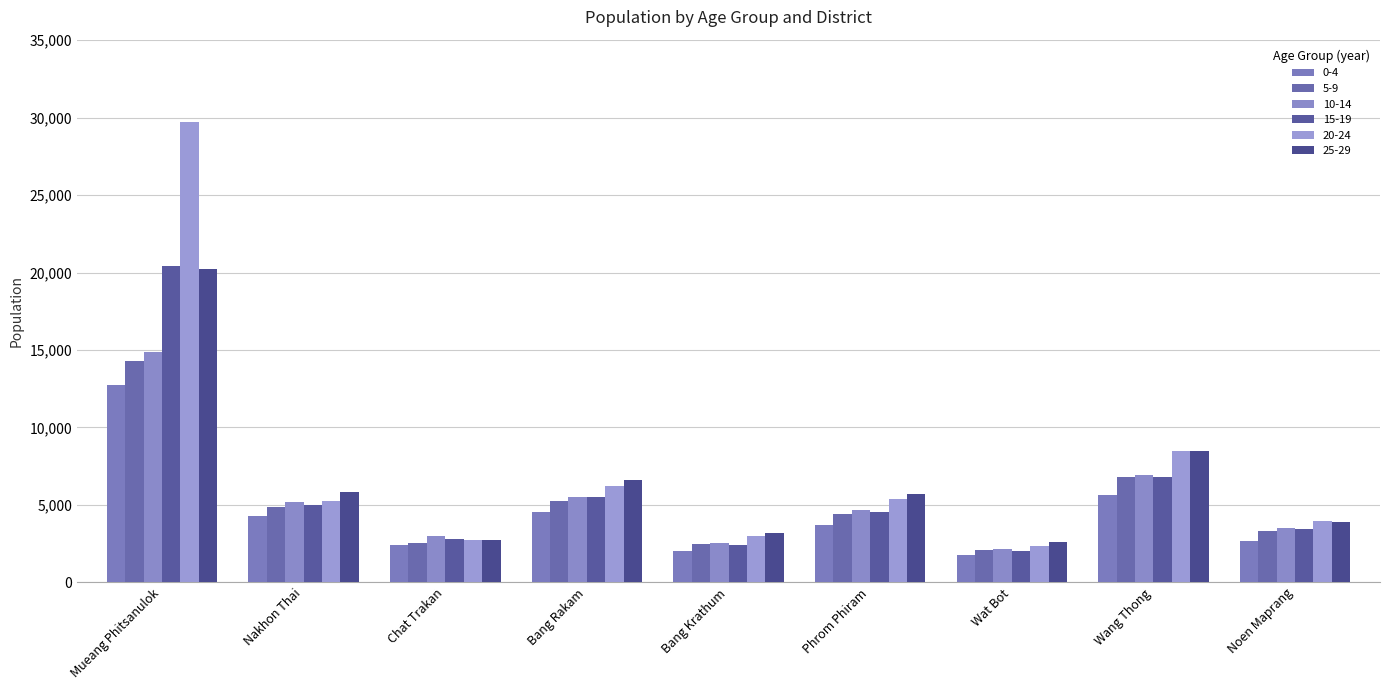

Which has a higher value, Phrom Phiram or Chat Trakan?

Phrom Phiram